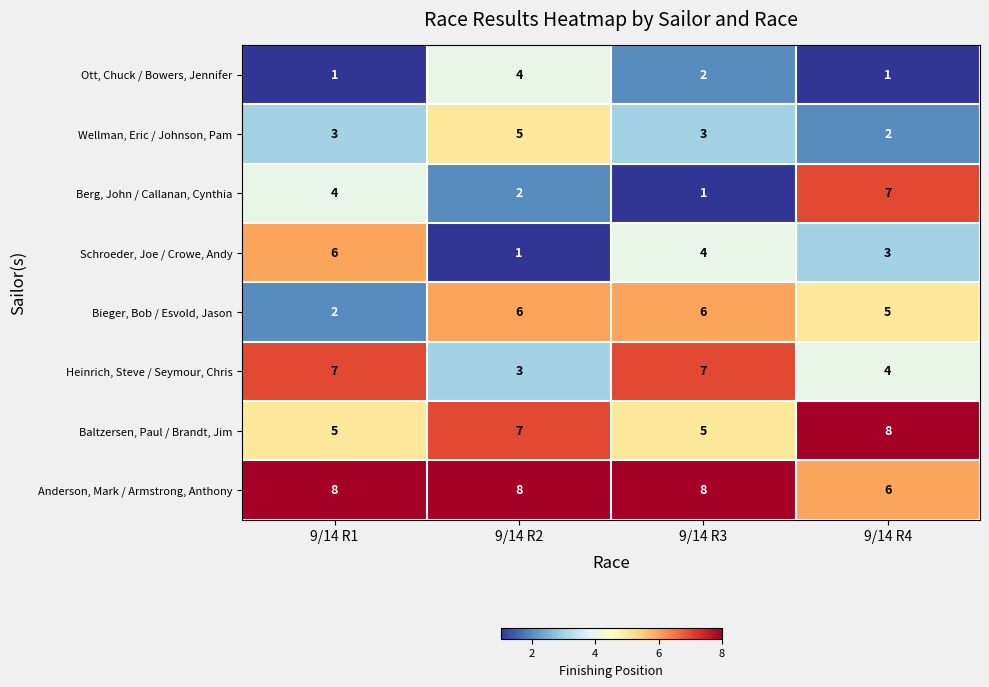

At how many categories does at least one series exceed 6?

4